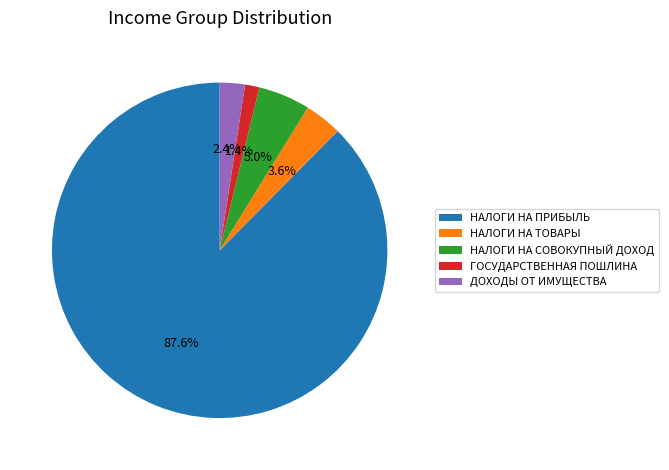

What is the ratio of the value at НАЛОГИ НА СОВОКУПНЫЙ ДОХОД to the value at ГОСУДАРСТВЕННАЯ ПОШЛИНА?

3.6